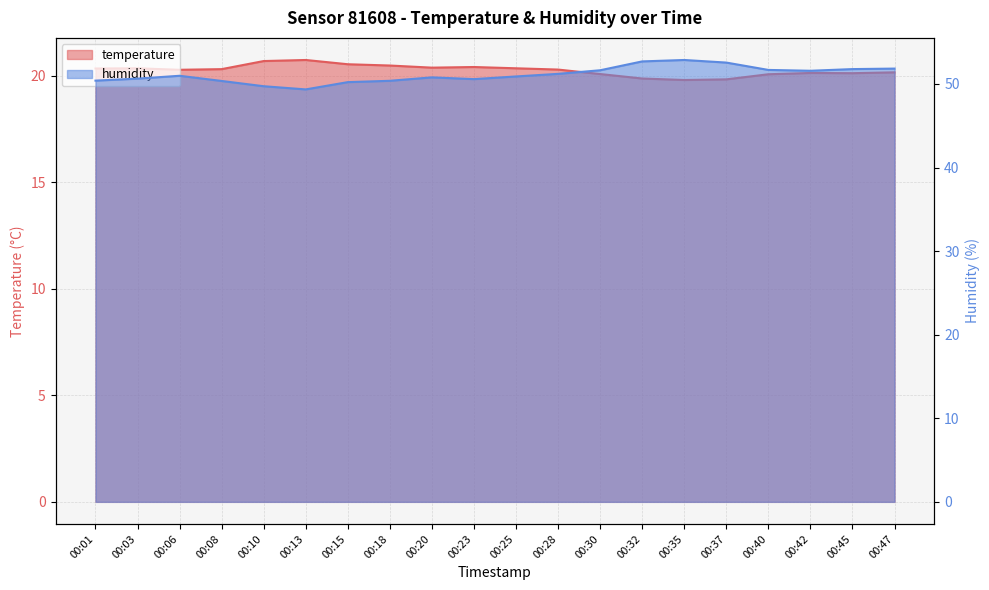

True or false: humidity and temperature cross at least once.

False